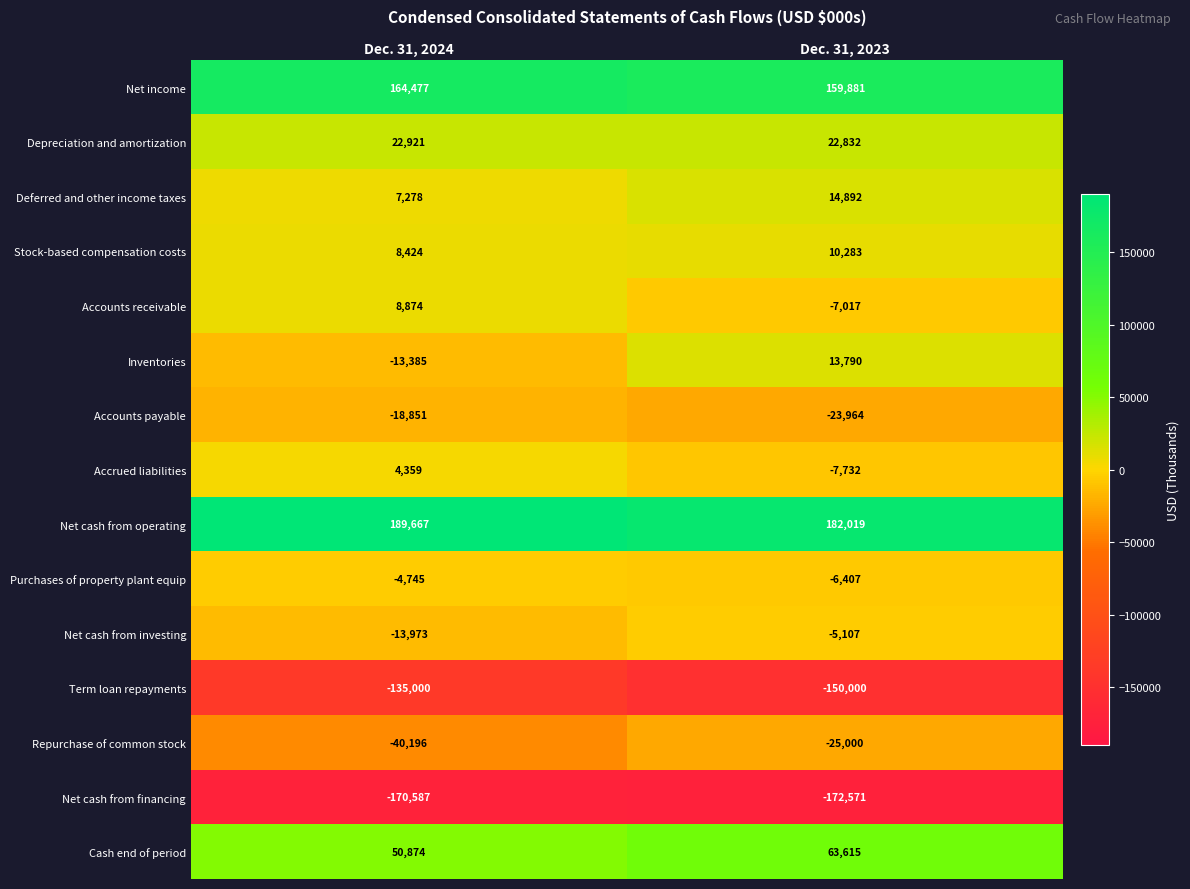

Which category has the highest value across all series?

Dec. 31, 2024